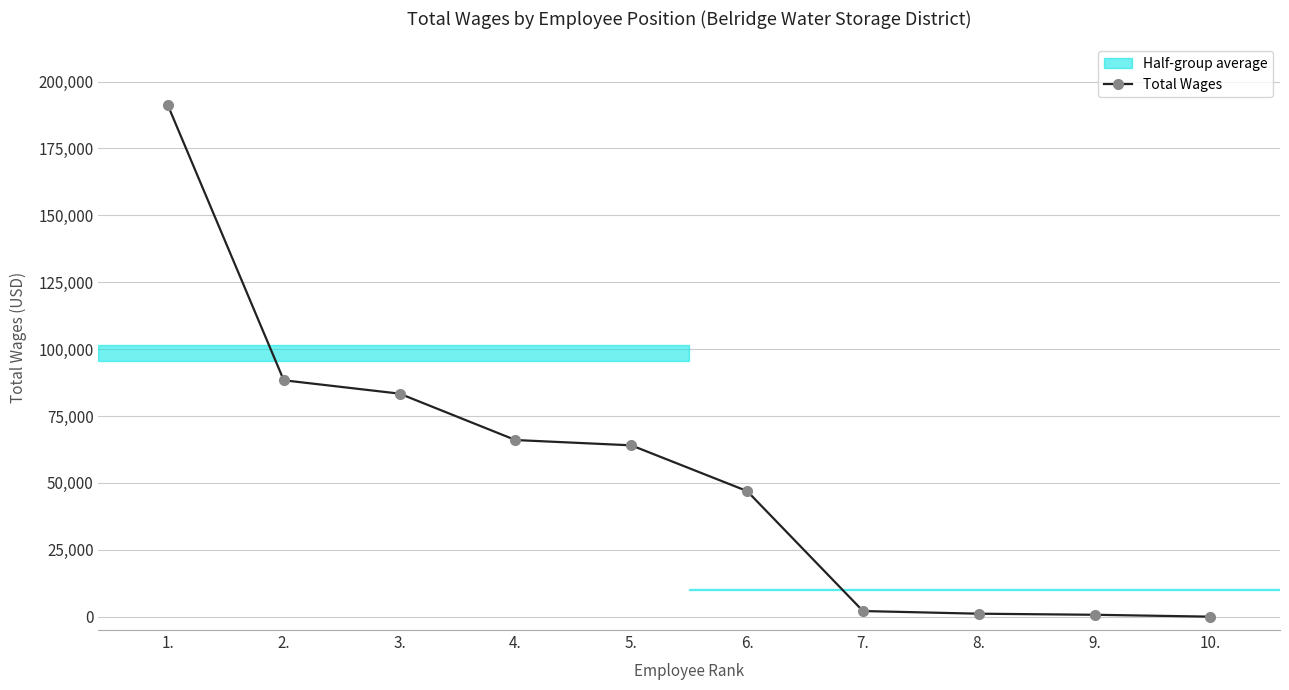

True or false: there are more than 2 points higher than both neighbors.

False